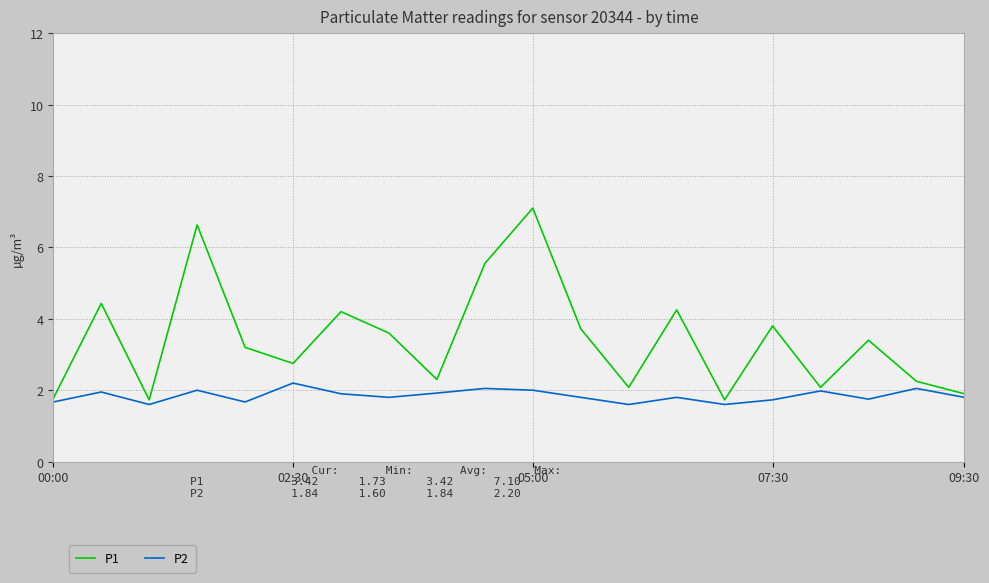

Which series has the largest total across all categories?

P1